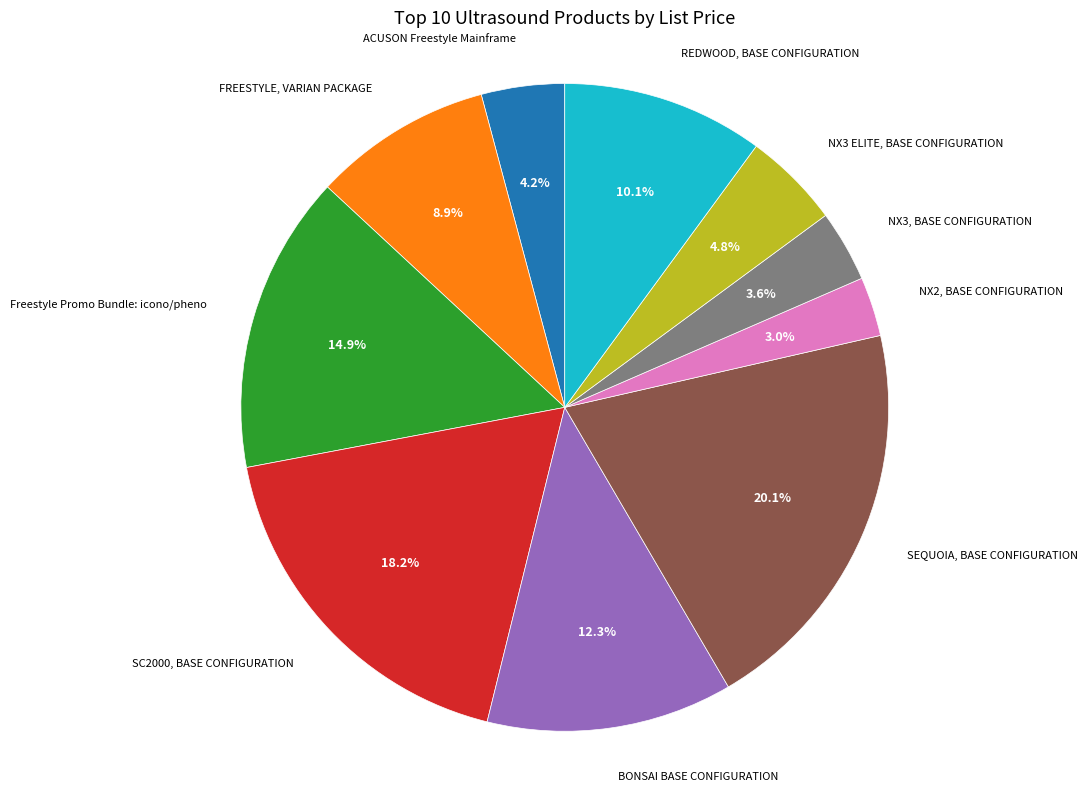

Does any single category account for the majority?

No